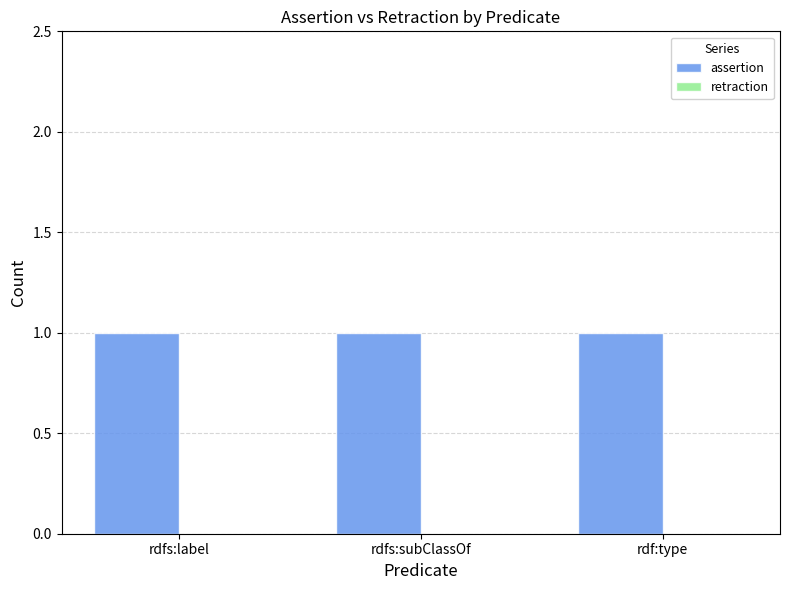

The value of assertion at rdfs:subClassOf is 1. True or false?

True